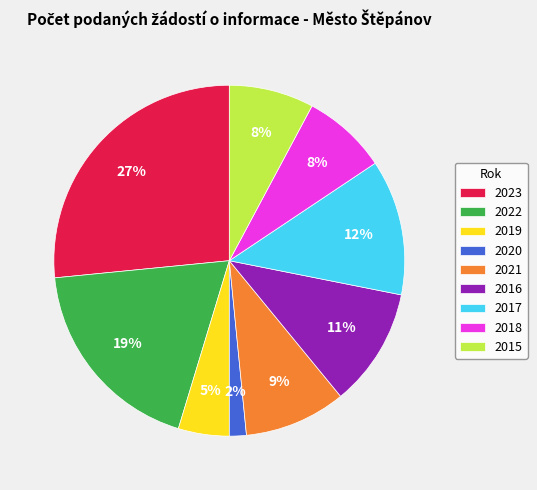

Is there any slice that represents more than half of the pie?

No